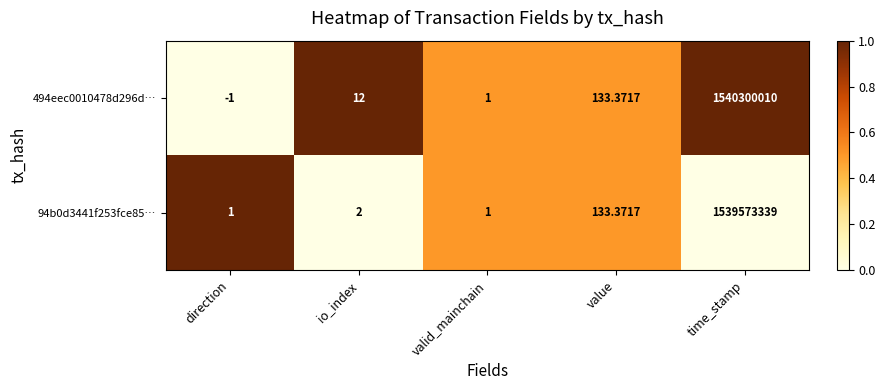

Is the value of 494eec0010478d296d… at time_stamp greater than the value of 94b0d3441f253fce85… at valid_mainchain?

Yes